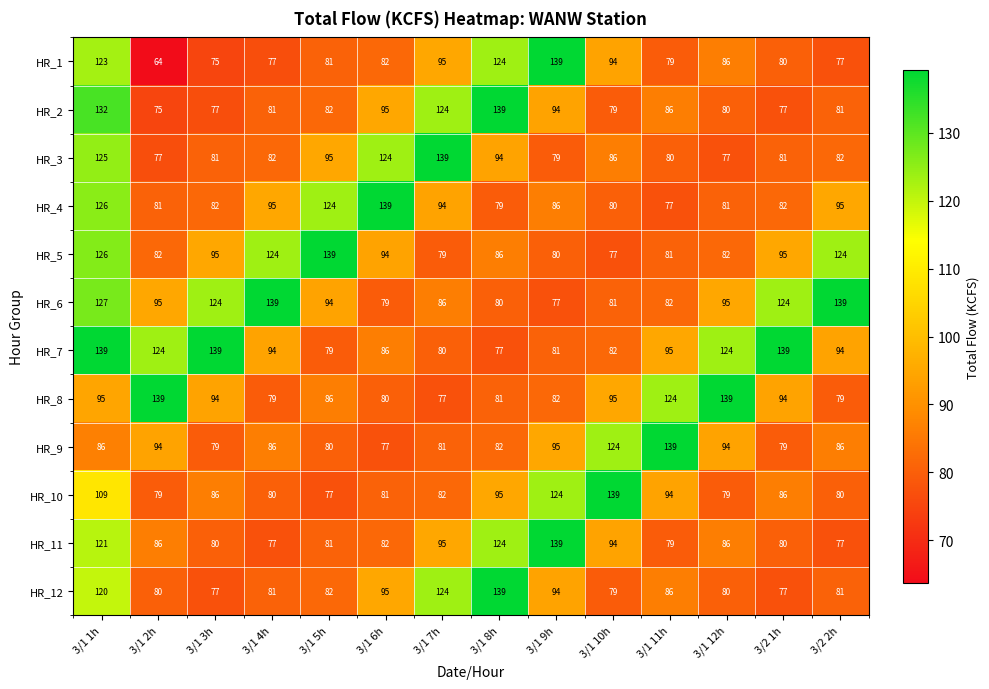

Is it true that HR_1 equals 234 at 3/1 9h?

False